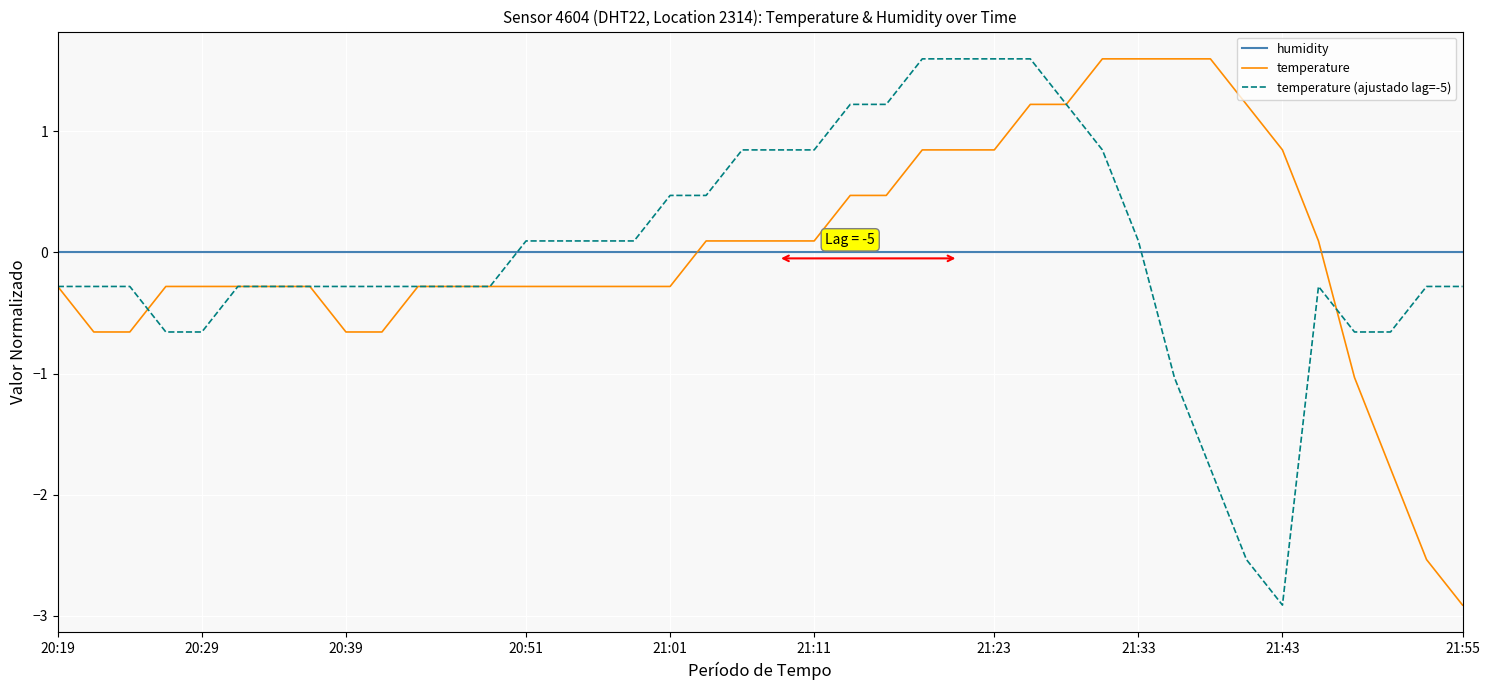

What is the smallest value displayed?

-2.9